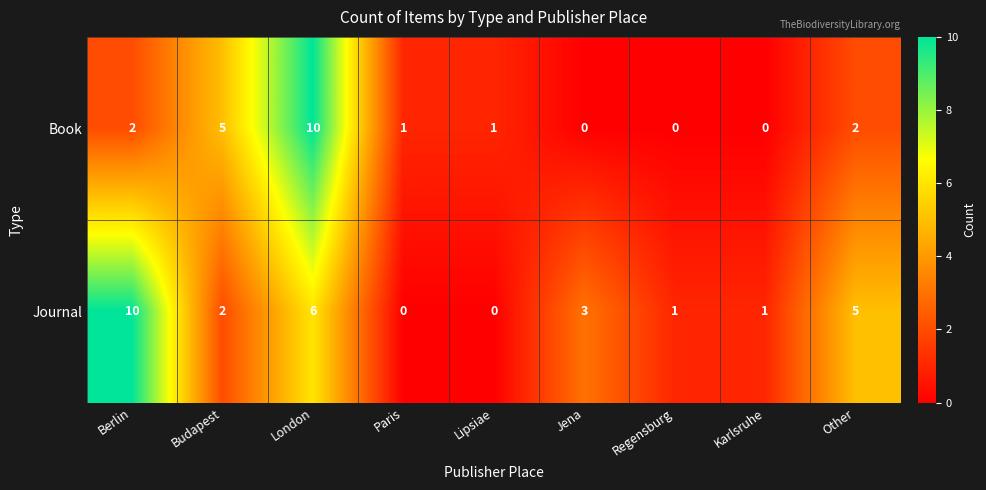

Count the number of data series in this chart.

2